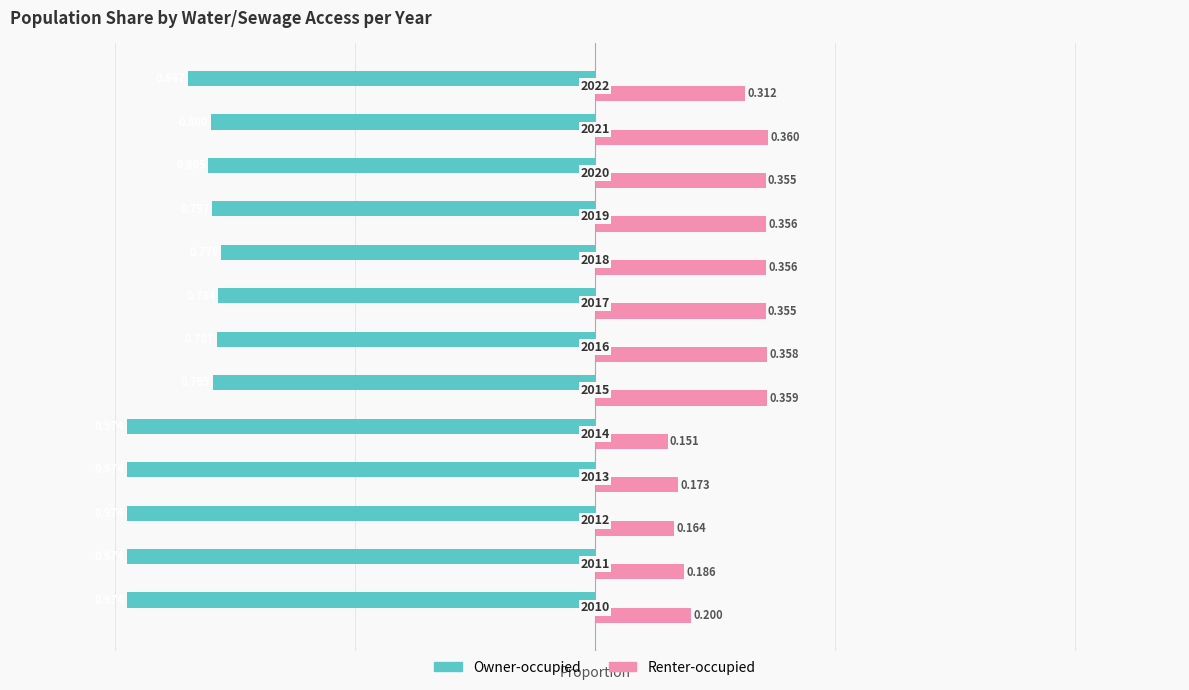

What is the minimum value shown in the chart?

-1.0